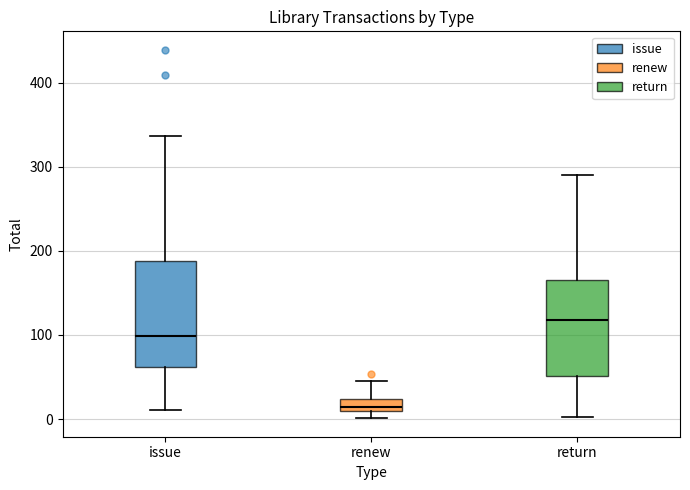

Which box has the highest median line?

return